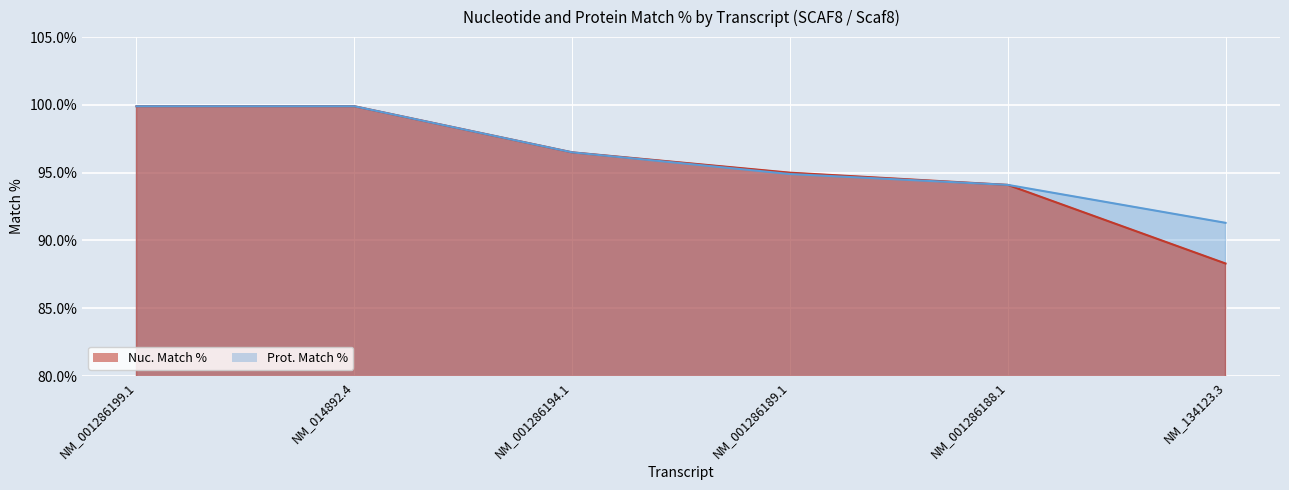

Rank the series by their maximum value, from lowest to highest.

Nuc. Match %, Prot. Match %